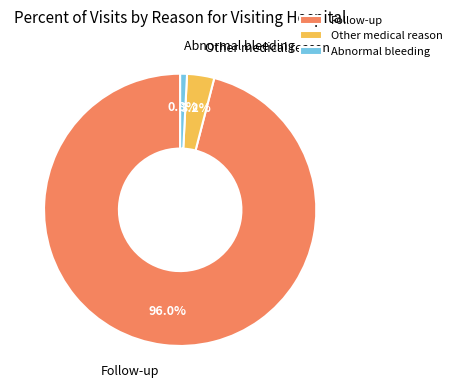

What is the smallest slice in the pie chart?

Abnormal bleeding